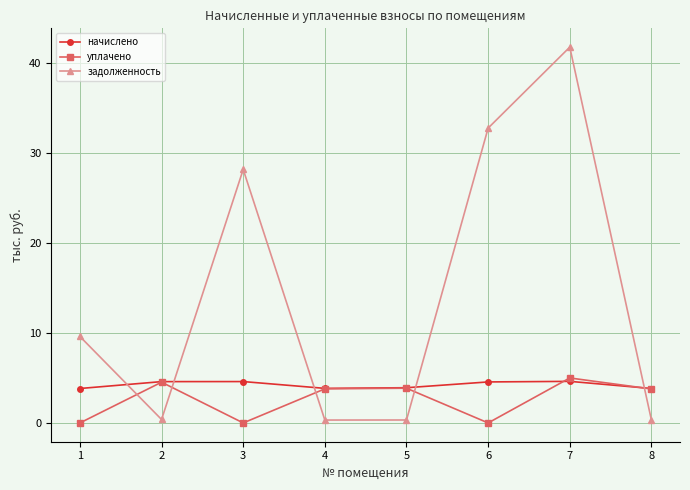

Does the chart have visible grid lines?

Yes